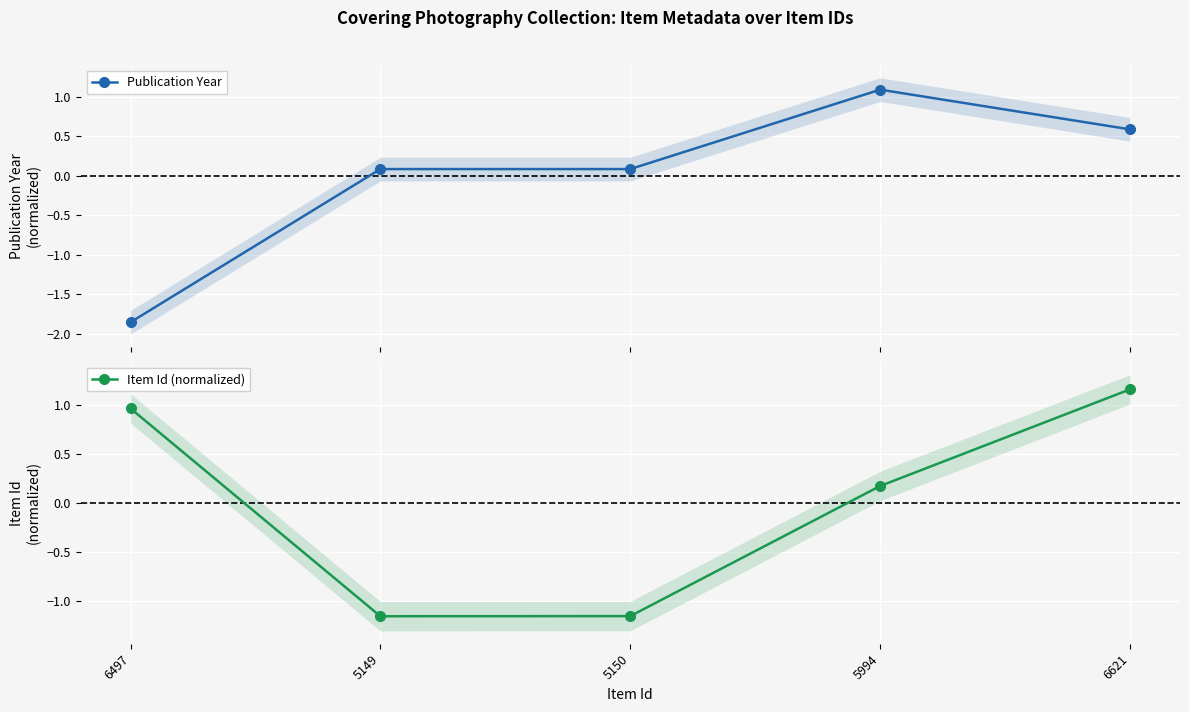

The Publication Year series shows 0.8 at 5994. True or false?

False